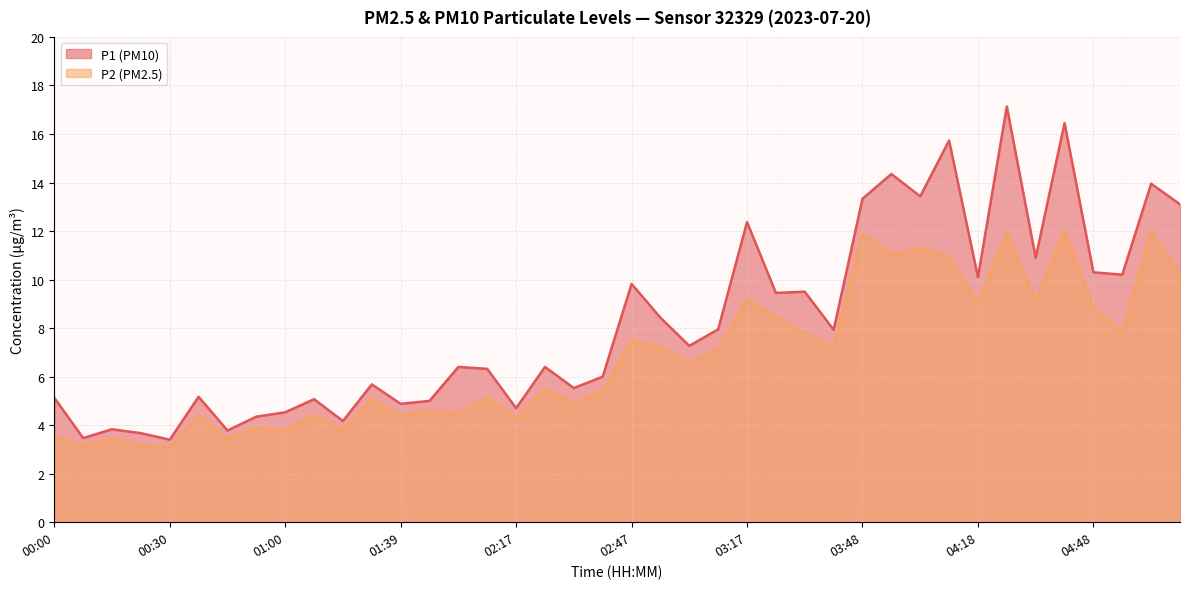

What is the minimum value for P1?

3.4